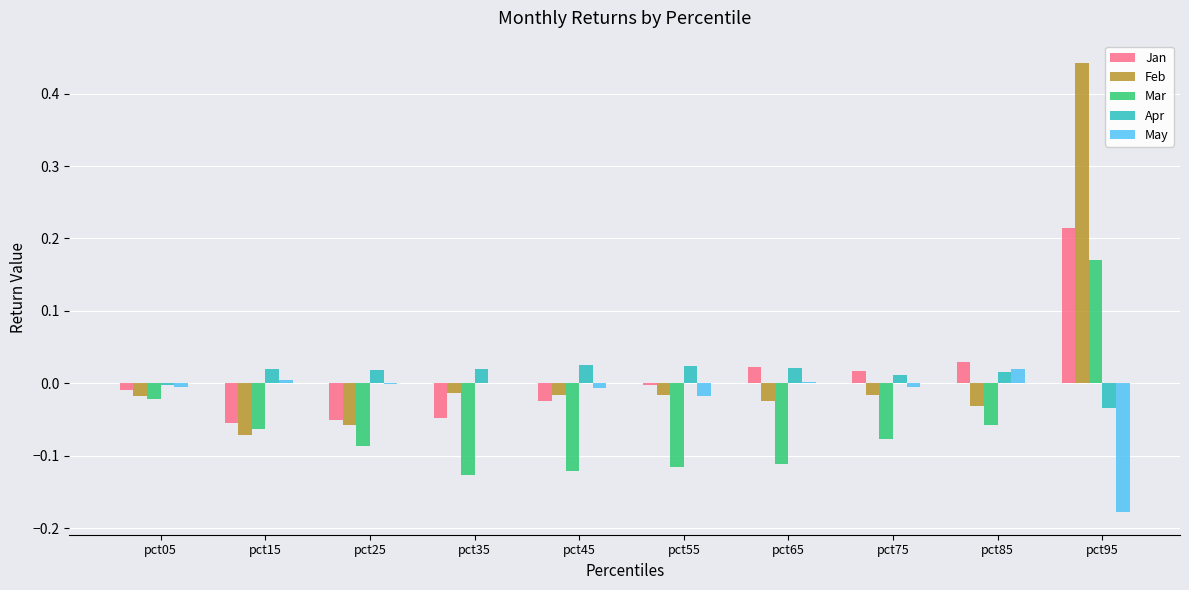

How many categories are shown in the chart?

10